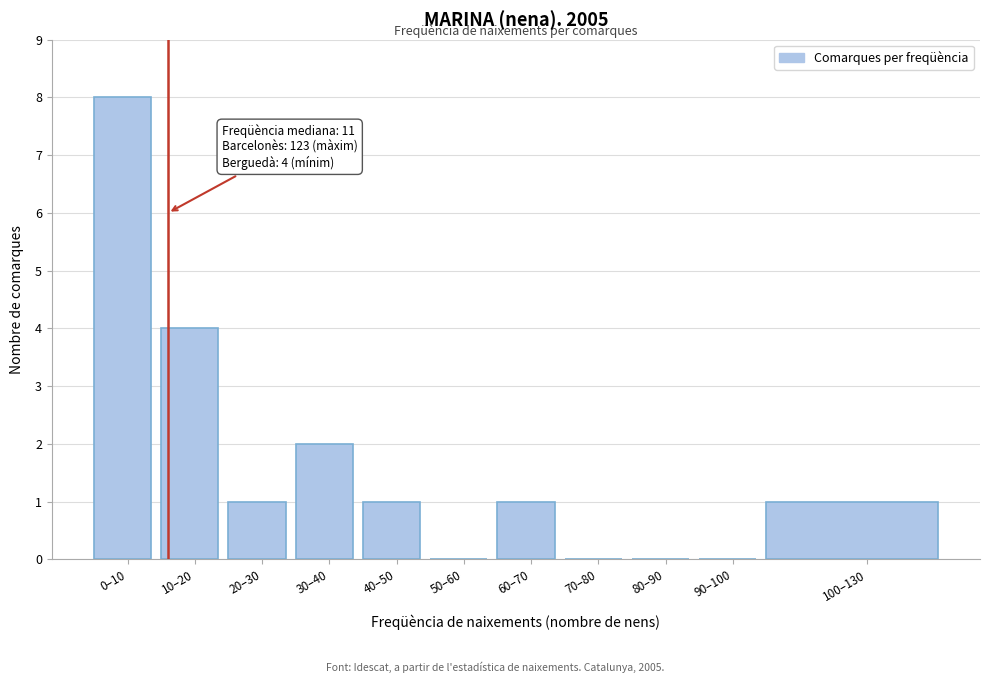

Reading left to right, transcribe all the data shown in this chart.

0–10=8	10–20=4	20–30=1	30–40=2	40–50=1	50–60=0	60–70=1	70–80=0	80–90=0	90–100=0	100–130=1